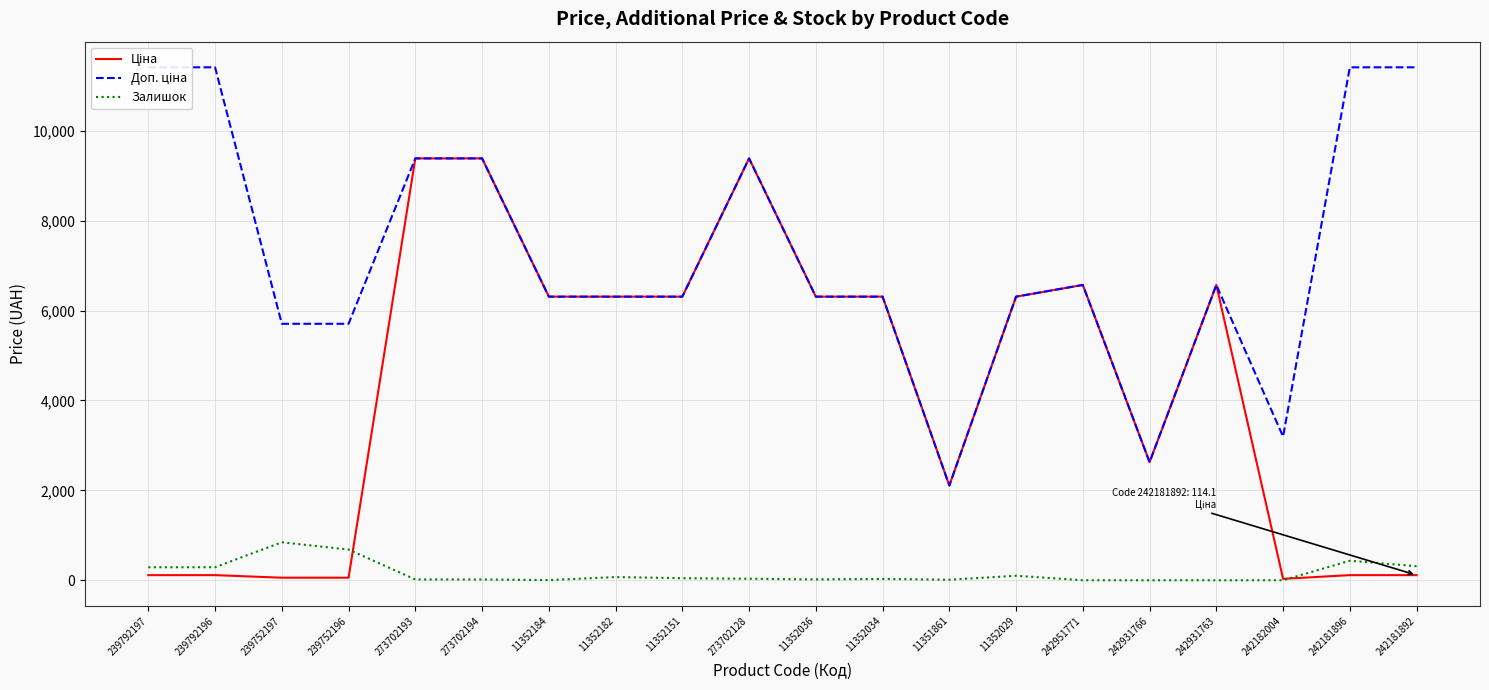

List the labels in order of Доп. ціна value, largest first.

239792197, 239792196, 242181896, 242181892, 273702193, 273702194, 273702128, 242951771, 242931763, 11352184, 11352182, 11352151, 11352036, 11352034, 11352029, 239752197, 239752196, 242182004, 242931766, 11351861